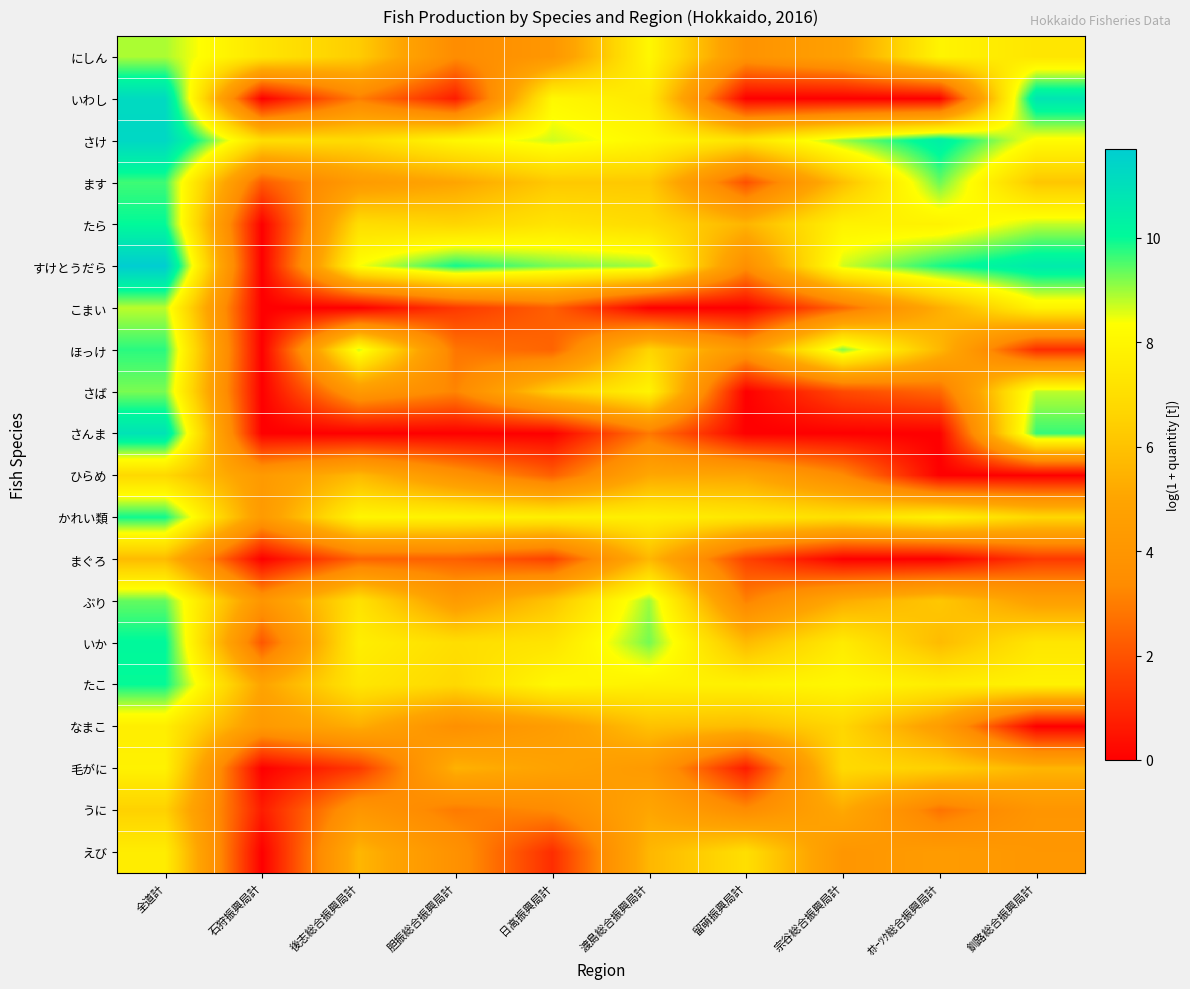

Reading right to left, what are all the values shown in this chart?

にしん: 釧路総合振興局計=7.3	ｵﾎｰﾂｸ総合振興局計=7.9	宗谷総合振興局計=4.7	留萌振興局計=3.9	渡島総合振興局計=8.1	日高振興局計=4.1	胆振総合振興局計=3.4	後志総合振興局計=6.4	石狩振興局計=7.3	全道計=8.9
いわし: 釧路総合振興局計=10.8	ｵﾎｰﾂｸ総合振興局計=0.0	宗谷総合振興局計=0.0	留萌振興局計=0.0	渡島総合振興局計=7.4	日高振興局計=8.1	胆振総合振興局計=0.7	後志総合振興局計=3.0	石狩振興局計=0.0	全道計=11.2
さけ: 釧路総合振興局計=8.2	ｵﾎｰﾂｸ総合振興局計=10.4	宗谷総合振興局計=9.0	留萌振興局計=7.2	渡島総合振興局計=8.1	日高振興局計=8.7	胆振総合振興局計=8.0	後志総合振興局計=6.9	石狩振興局計=7.0	全道計=11.3
ます: 釧路総合振興局計=6.1	ｵﾎｰﾂｸ総合振興局計=9.3	宗谷総合振興局計=5.9	留萌振興局計=1.9	渡島総合振興局計=6.2	日高振興局計=6.2	胆振総合振興局計=5.0	後志総合振興局計=4.4	石狩振興局計=2.2	全道計=9.6
たら: 釧路総合振興局計=8.8	ｵﾎｰﾂｸ総合振興局計=7.8	宗谷総合振興局計=7.8	留萌振興局計=5.5	渡島総合振興局計=6.9	日高振興局計=7.3	胆振総合振興局計=6.7	後志総合振興局計=7.0	石狩振興局計=0.0	全道計=10.0
すけとうだら: 釧路総合振興局計=10.6	ｵﾎｰﾂｸ総合振興局計=9.9	宗谷総合振興局計=8.7	留萌振興局計=3.6	渡島総合振興局計=9.0	日高振興局計=9.2	胆振総合振興局計=9.9	後志総合振興局計=8.4	石狩振興局計=0.0	全道計=11.7
こまい: 釧路総合振興局計=7.9	ｵﾎｰﾂｸ総合振興局計=5.3	宗谷総合振興局計=2.5	留萌振興局計=0.0	渡島総合振興局計=0.0	日高振興局計=2.3	胆振総合振興局計=1.4	後志総合振興局計=0.0	石狩振興局計=0.0	全道計=8.8
ほっけ: 釧路総合振興局計=1.1	ｵﾎｰﾂｸ総合振興局計=5.7	宗谷総合振興局計=9.2	留萌振興局計=4.2	渡島総合振興局計=6.6	日高振興局計=2.4	胆振総合振興局計=2.8	後志総合振興局計=8.7	石狩振興局計=0.0	全道計=9.8
さば: 釧路総合振興局計=8.8	ｵﾎｰﾂｸ総合振興局計=2.5	宗谷総合振興局計=1.8	留萌振興局計=0.0	渡島総合振興局計=7.9	日高振興局計=6.4	胆振総合振興局計=3.2	後志総合振興局計=4.3	石狩振興局計=0.0	全道計=9.2
さんま: 釧路総合振興局計=9.7	ｵﾎｰﾂｸ総合振興局計=0.0	宗谷総合振興局計=0.0	留萌振興局計=0.0	渡島総合振興局計=2.9	日高振興局計=0.0	胆振総合振興局計=0.0	後志総合振興局計=0.0	石狩振興局計=0.0	全道計=10.9
ひらめ: 釧路総合振興局計=0.0	ｵﾎｰﾂｸ総合振興局計=0.0	宗谷総合振興局計=3.4	留萌振興局計=5.0	渡島総合振興局計=5.1	日高振興局計=2.3	胆振総合振興局計=3.9	後志総合振興局計=5.7	石狩振興局計=4.3	全道計=6.8
かれい類: 釧路総合振興局計=6.7	ｵﾎｰﾂｸ総合振興局計=7.8	宗谷総合振興局計=7.1	留萌振興局計=7.4	渡島総合振興局計=7.7	日高振興局計=7.7	胆振総合振興局計=7.9	後志総合振興局計=8.0	石狩振興局計=4.3	全道計=9.9
まぐろ: 釧路総合振興局計=1.4	ｵﾎｰﾂｸ総合振興局計=0.0	宗谷総合振興局計=0.0	留萌振興局計=1.6	渡島総合振興局計=5.7	日高振興局計=1.6	胆振総合振興局計=2.3	後志総合振興局計=2.4	石狩振興局計=0.0	全道計=5.8
ぶり: 釧路総合振興局計=4.7	ｵﾎｰﾂｸ総合振興局計=6.2	宗谷総合振興局計=5.3	留萌振興局計=3.1	渡島総合振興局計=9.0	日高振興局計=6.1	胆振総合振興局計=4.4	後志総合振興局計=7.2	石狩振興局計=4.0	全道計=9.4
いか: 釧路総合振興局計=7.3	ｵﾎｰﾂｸ総合振興局計=5.8	宗谷総合振興局計=7.6	留萌振興局計=5.8	渡島総合振興局計=9.3	日高振興局計=7.3	胆振総合振興局計=7.0	後志総合振興局計=7.7	石狩振興局計=2.1	全道計=10.1
たこ: 釧路総合振興局計=7.8	ｵﾎｰﾂｸ総合振興局計=7.6	宗谷総合振興局計=8.1	留萌振興局計=7.8	渡島総合振興局計=7.8	日高振興局計=8.1	胆振総合振興局計=6.8	後志総合振興局計=7.4	石狩振興局計=4.9	全道計=10.0
なまこ: 釧路総合振興局計=0.0	ｵﾎｰﾂｸ総合振興局計=4.6	宗谷総合振興局計=6.7	留萌振興局計=5.8	渡島総合振興局計=6.0	日高振興局計=4.5	胆振総合振興局計=3.6	後志総合振興局計=5.3	石狩振興局計=4.3	全道計=7.7
毛がに: 釧路総合振興局計=5.6	ｵﾎｰﾂｸ総合振興局計=6.5	宗谷総合振興局計=6.8	留萌振興局計=0.7	渡島総合振興局計=4.3	日高振興局計=4.9	胆振総合振興局計=5.5	後志総合振興局計=1.4	石狩振興局計=0.0	全道計=7.8
うに: 釧路総合振興局計=4.0	ｵﾎｰﾂｸ総合振興局計=2.8	宗谷総合振興局計=5.2	留萌振興局計=3.4	渡島総合振興局計=5.0	日高振興局計=3.3	胆振総合振興局計=2.9	後志総合振興局計=4.1	石狩振興局計=0.7	全道計=6.5
えび: 釧路総合振興局計=4.1	ｵﾎｰﾂｸ総合振興局計=4.4	宗谷総合振興局計=4.0	留萌振興局計=7.0	渡島総合振興局計=5.6	日高振興局計=1.1	胆振総合振興局計=3.7	後志総合振興局計=5.6	石狩振興局計=0.0	全道計=7.6